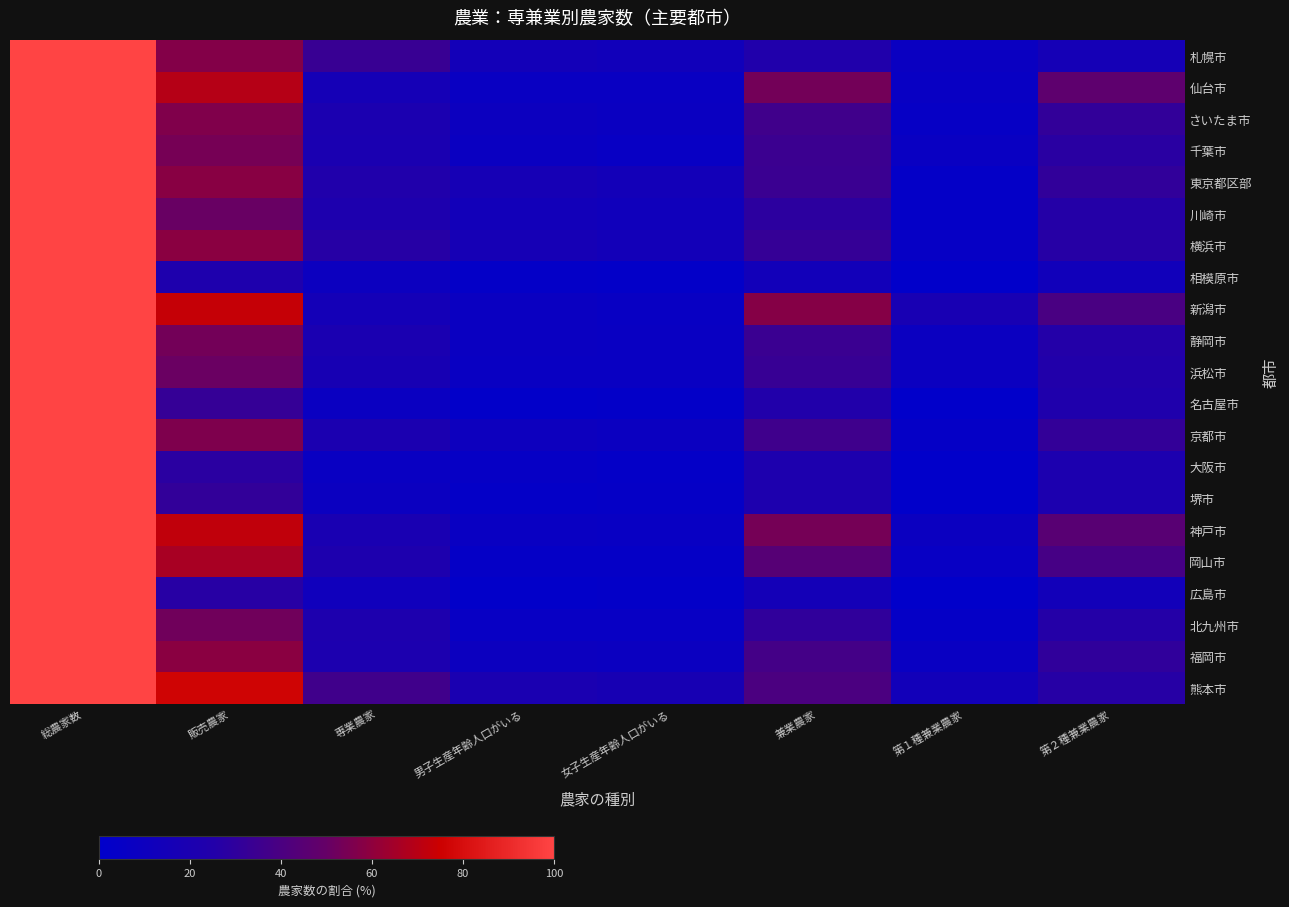

What is the difference between the highest and lowest values at 専業農家?

29.6